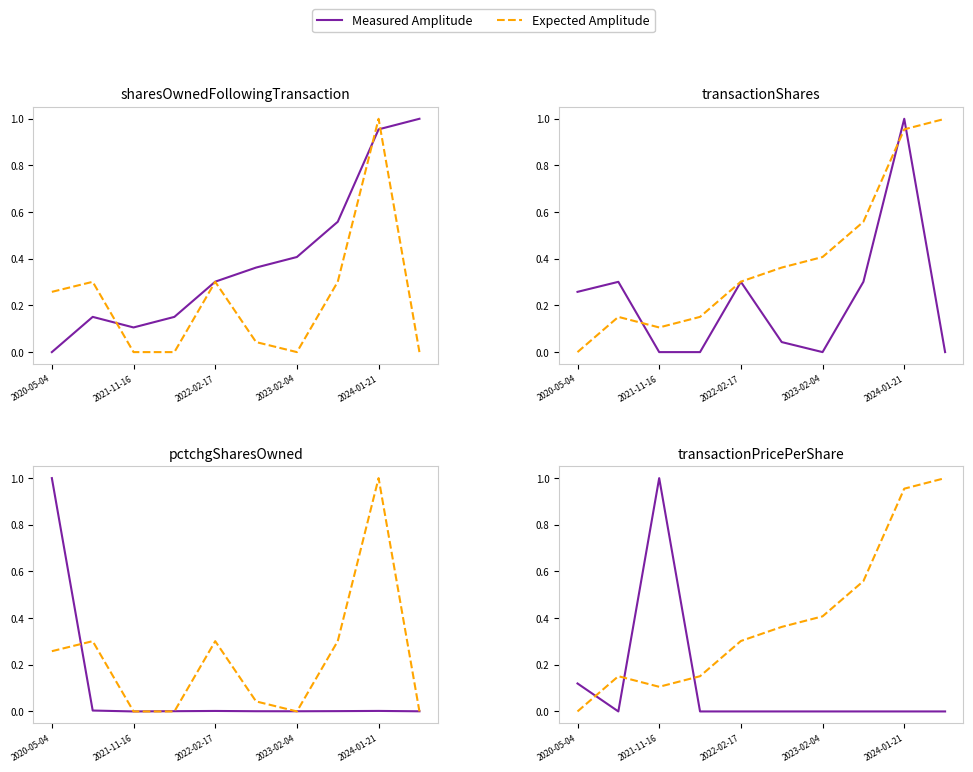

The Expected Amplitude series shows 0.4 at 2023-02-04. True or false?

True